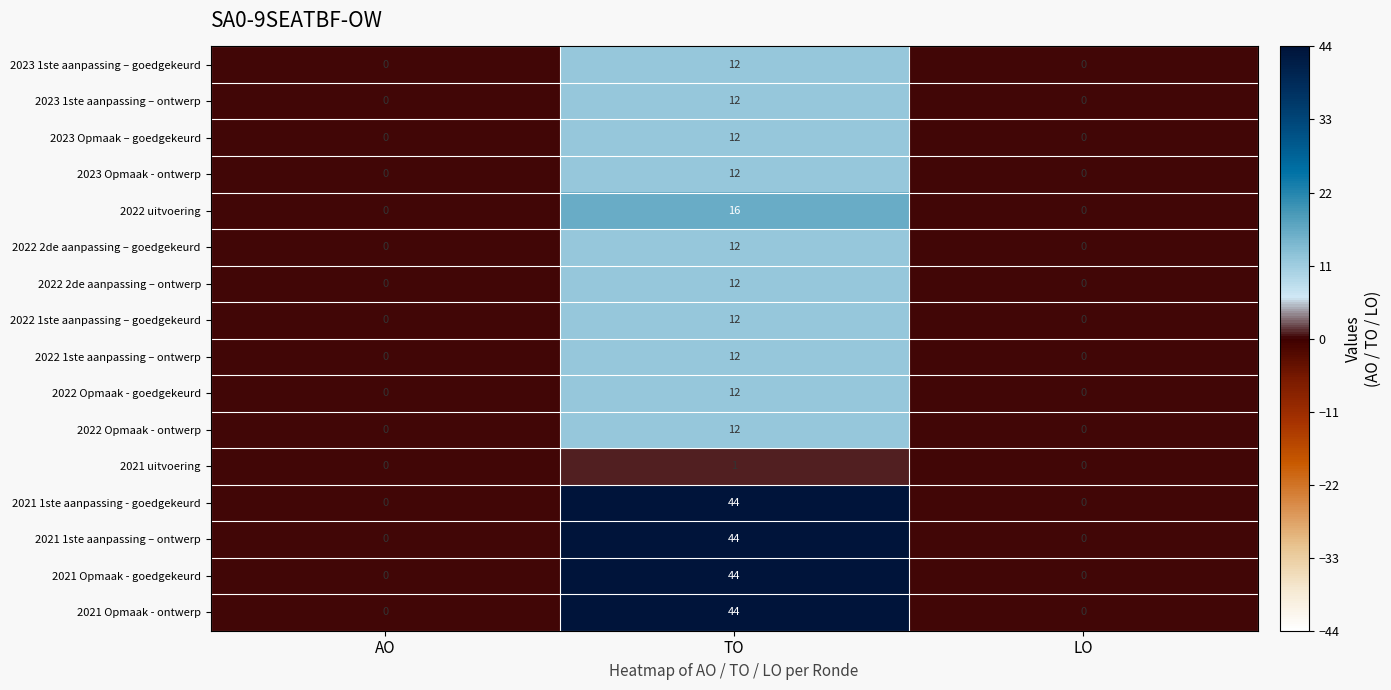

True or false: 2023 Opmaak – goedgekeurd has a value of 12 at TO.

True